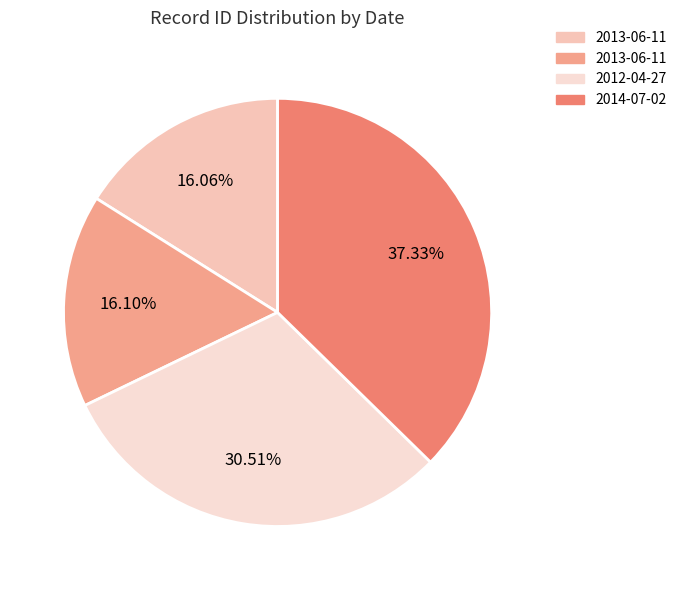

Count the number of slices in the pie.

4